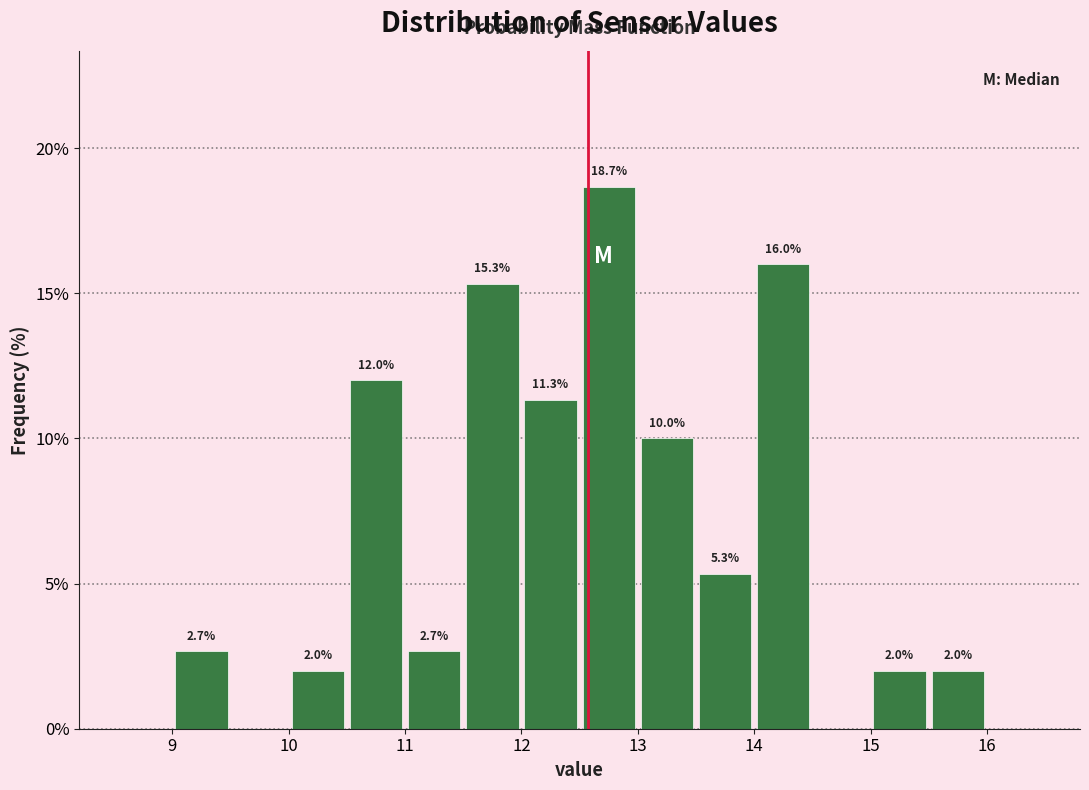

Which range on the x-axis has the tallest bar?

12.5 to 13.0